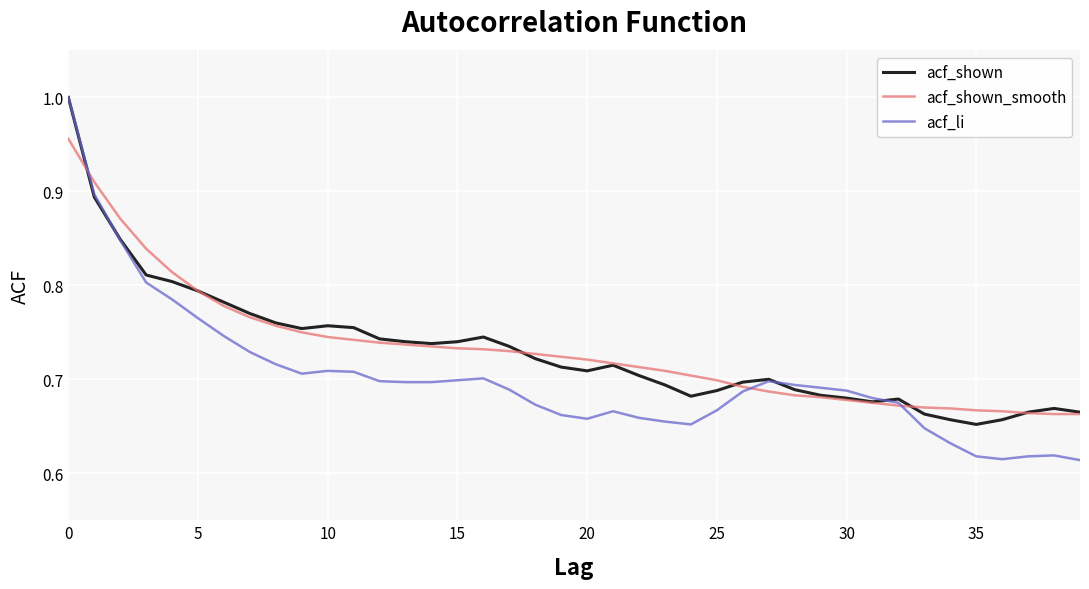

Which series has the largest range (max minus min)?

acf_li